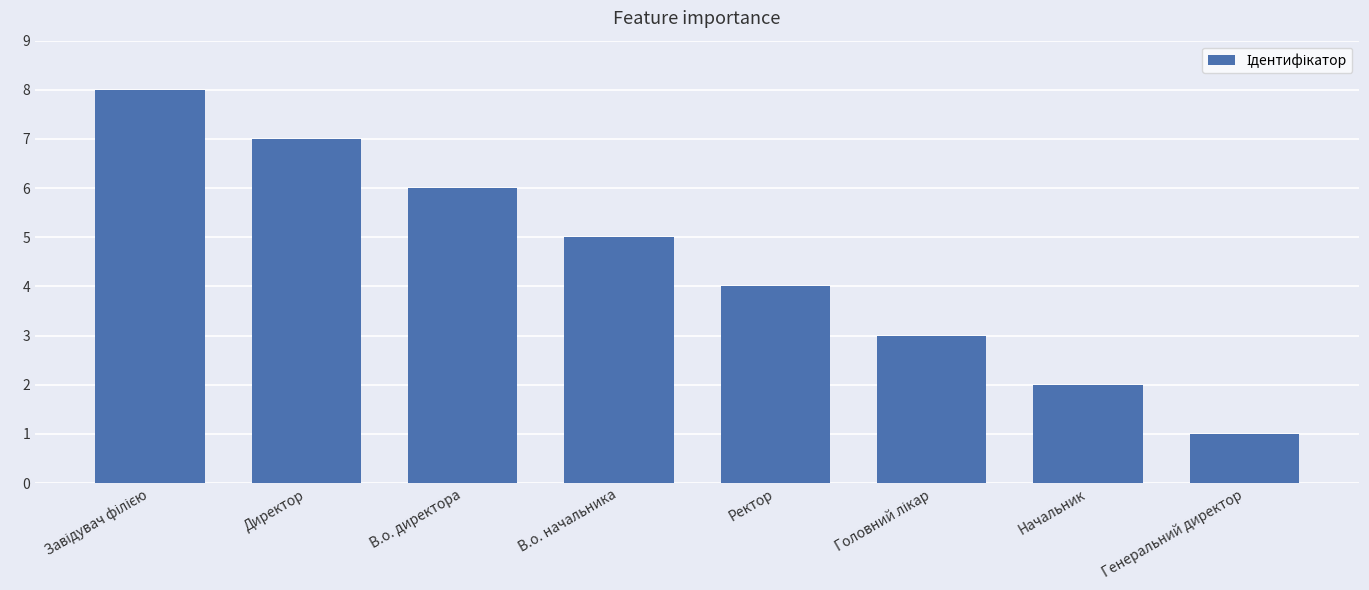

Where is the data nearest to the value 4?

Ректор